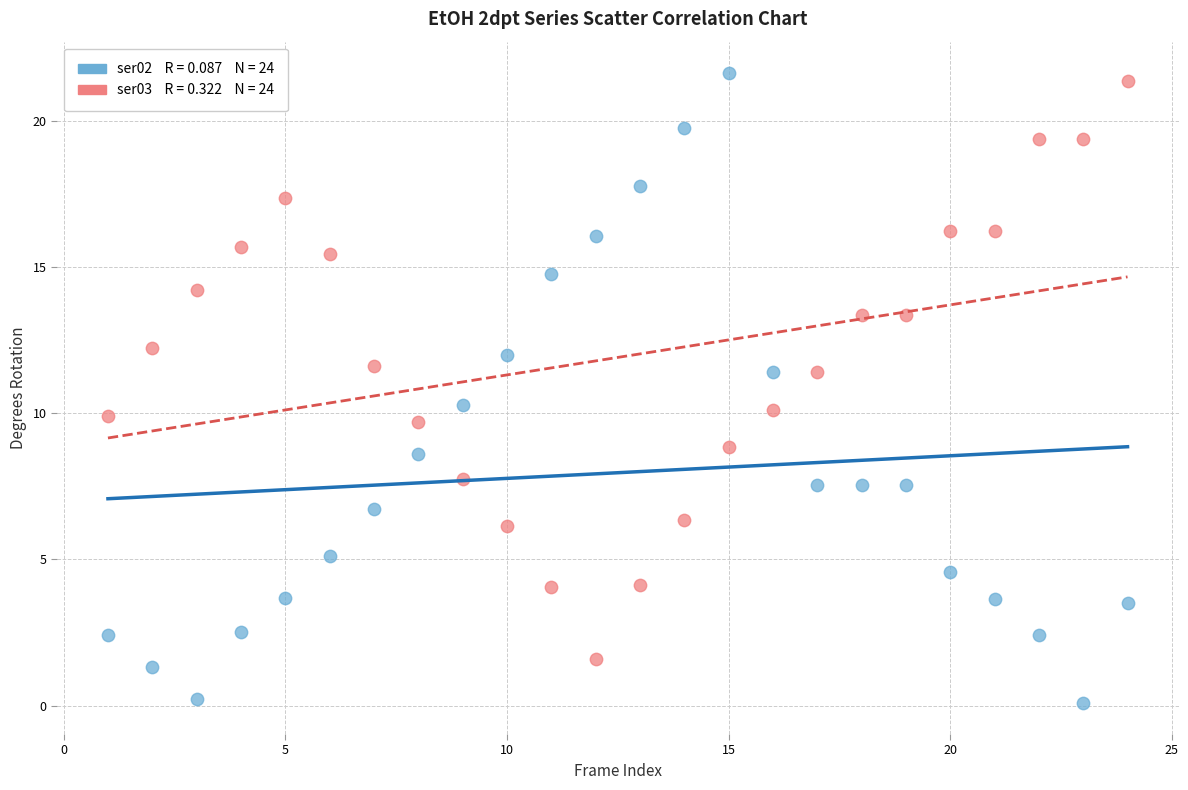

Across all data points, what is the range of X values (max minus min)?

23.0